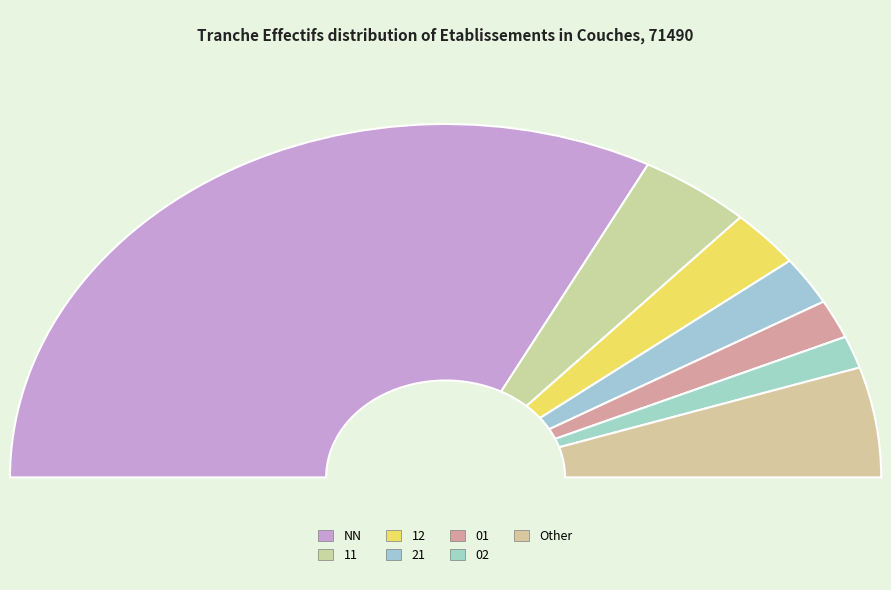

True or false: 12 accounts for 16% of the total.

False